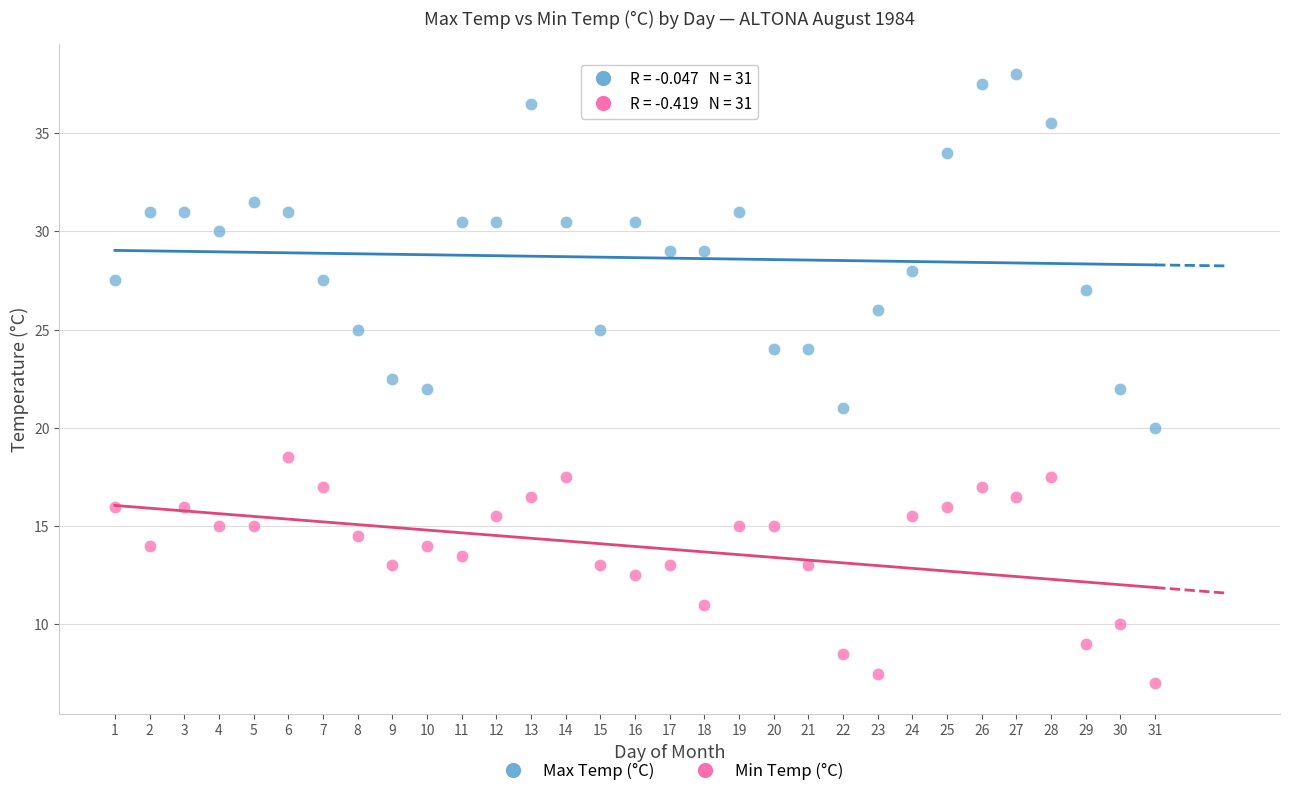

In the Min Temp (°C) series, what Y value is closest to 12?

12.5